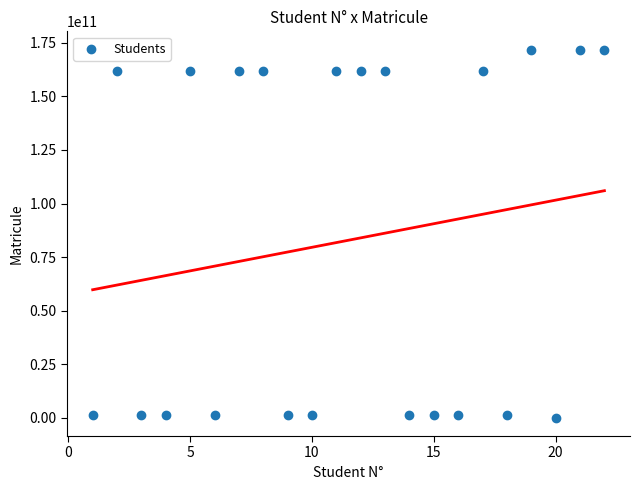

What is the range of Y values (max minus min)?

171610004330